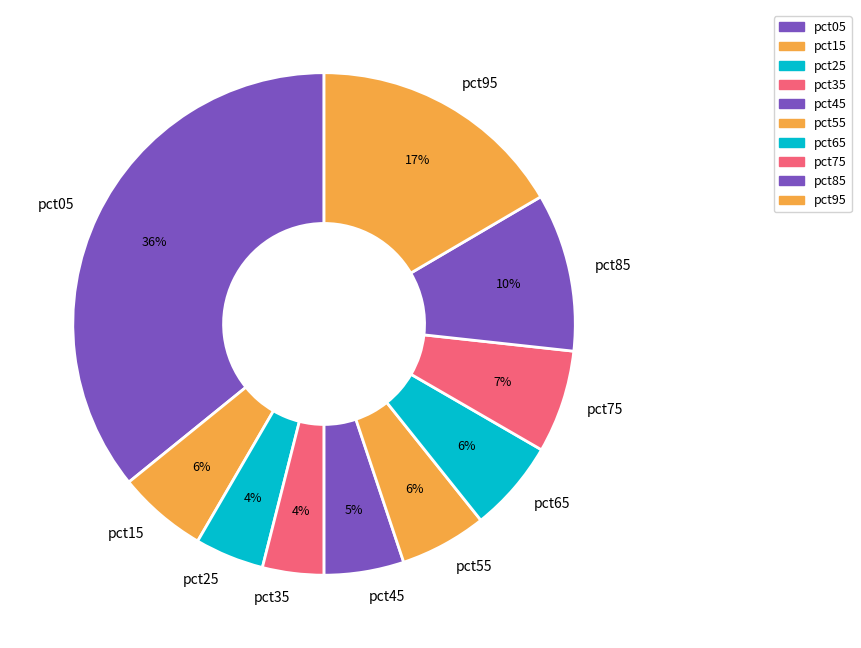

Is the sum of pct25 and pct65 greater than half?

No